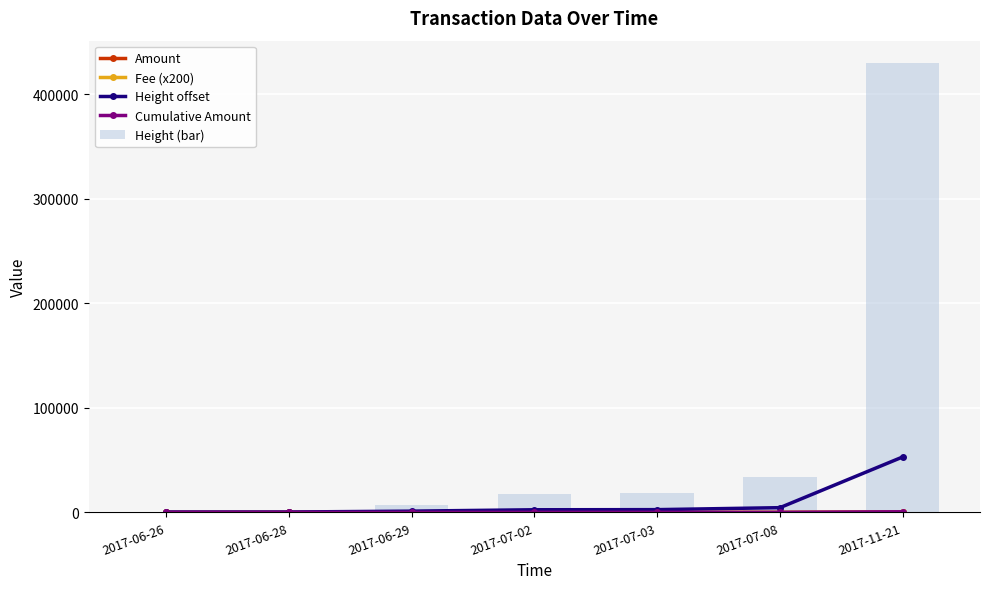

What is the label of the 1st bar from the left?

2017-06-26